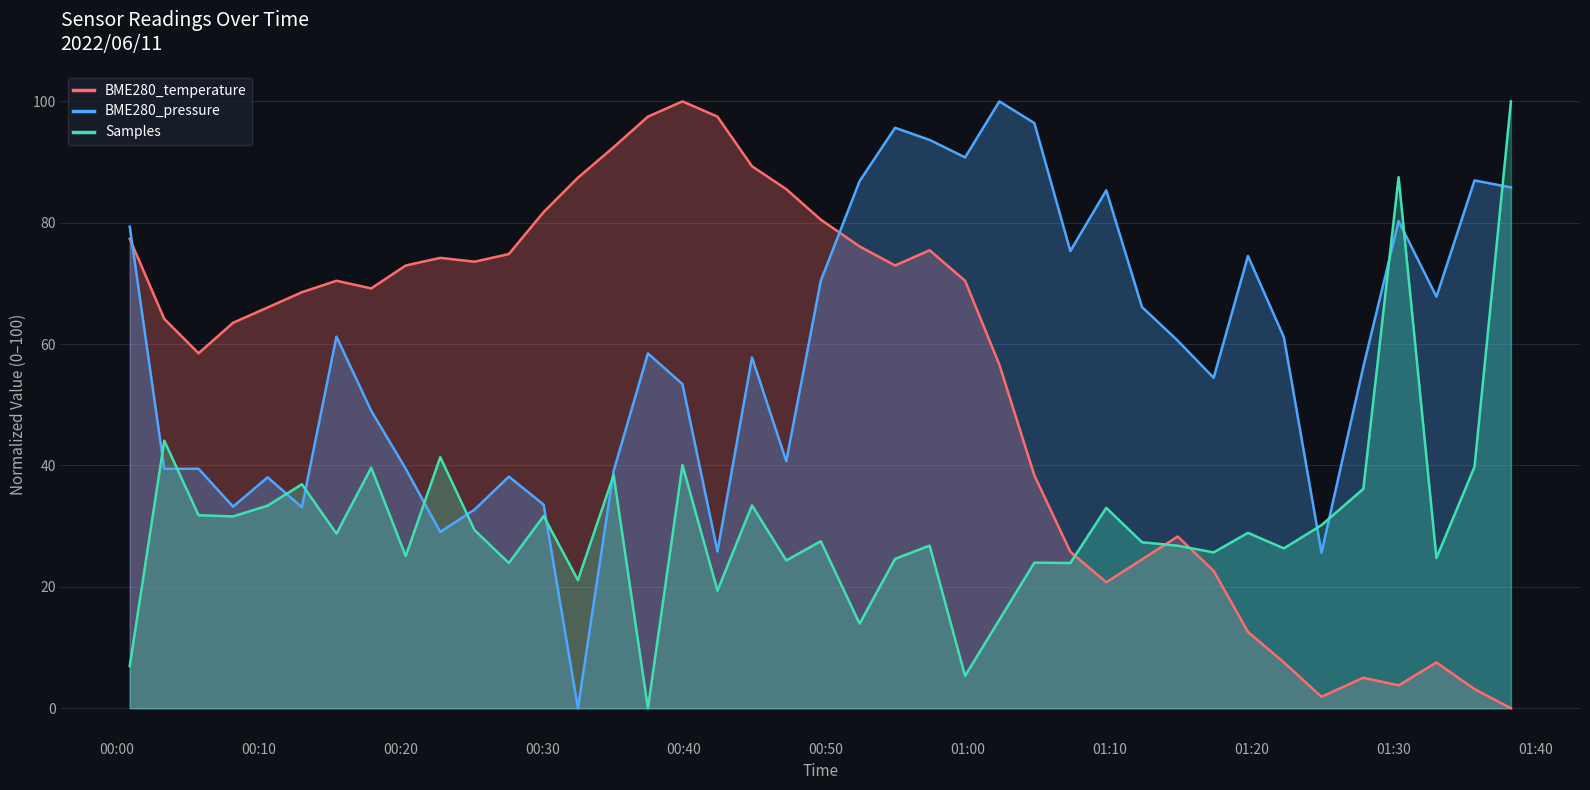

Which series ends up on top after the final intersection of BME280_temperature and BME280_pressure?

BME280_pressure